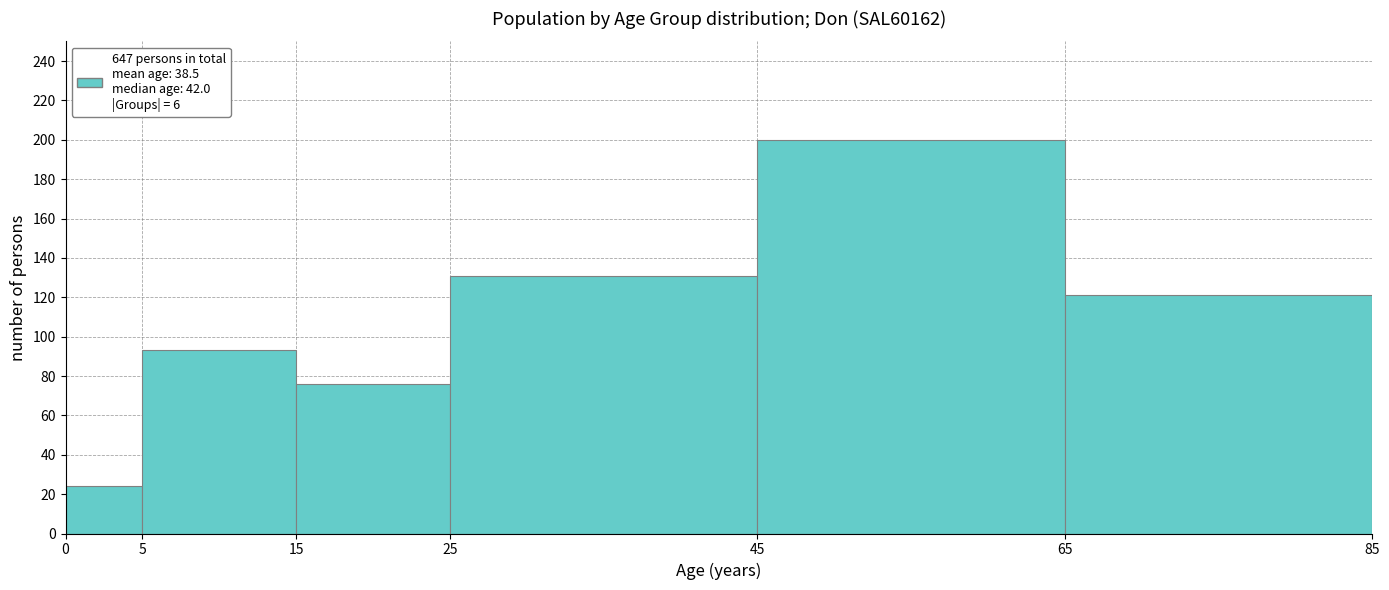

Reading left to right, list every bar in this chart as the range it spans on the x-axis followed by its height. The values are not printed on the chart, so give them approximately, as read against the axis.

0 to 5: 24
5 to 15: 94
15 to 25: 76
25 to 45: 132
45 to 65: 200
65 to 85: 122